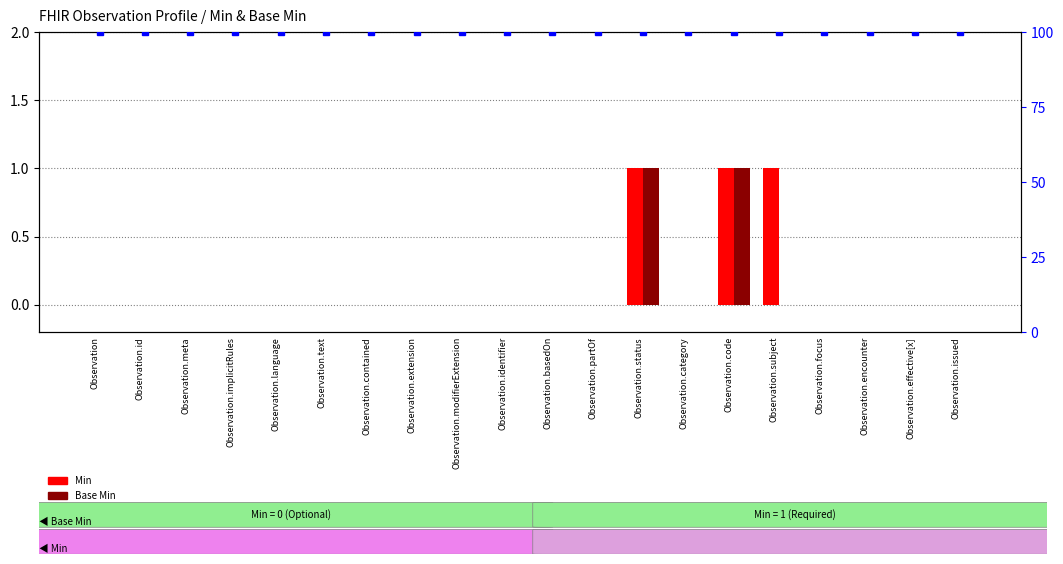

The Base Min series shows 1 at Observation.subject. True or false?

False